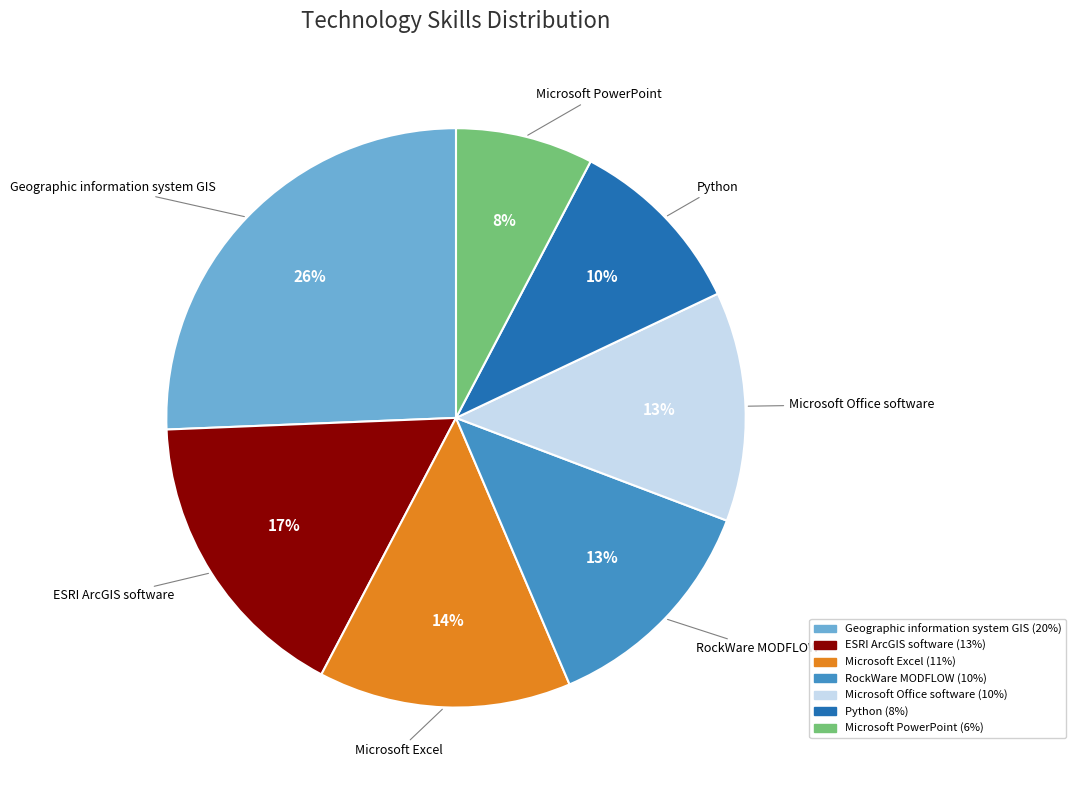

How many segments does this pie chart have?

7